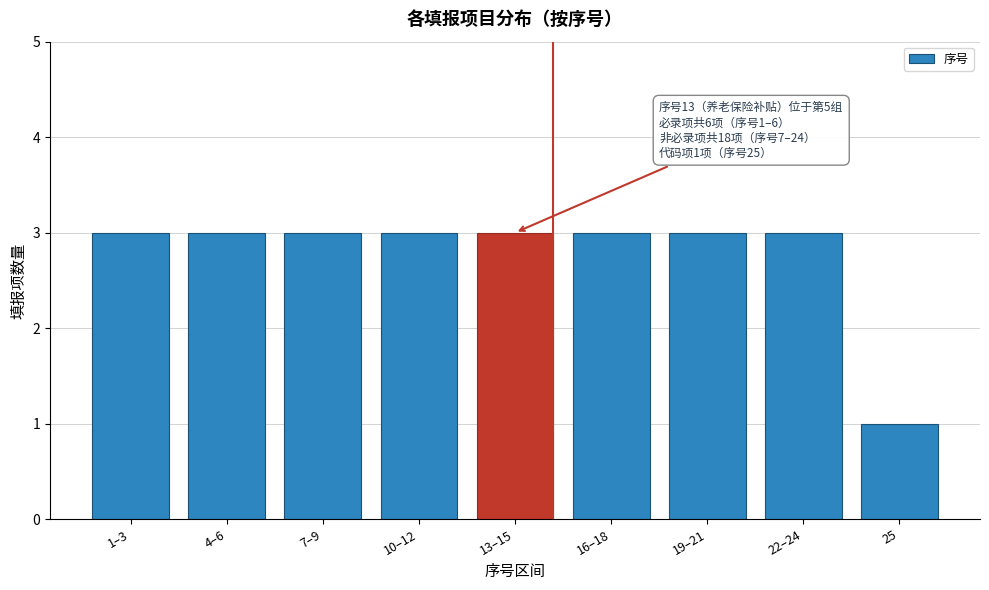

Reading right to left, what are all the values shown in this chart?

25=1	22–24=3	19–21=3	16–18=3	13–15=3	10–12=3	7–9=3	4–6=3	1–3=3